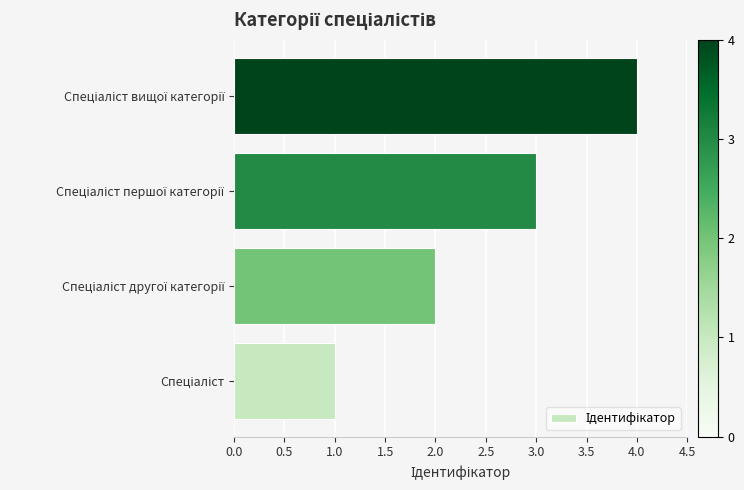

Count the number of data series in this chart.

1